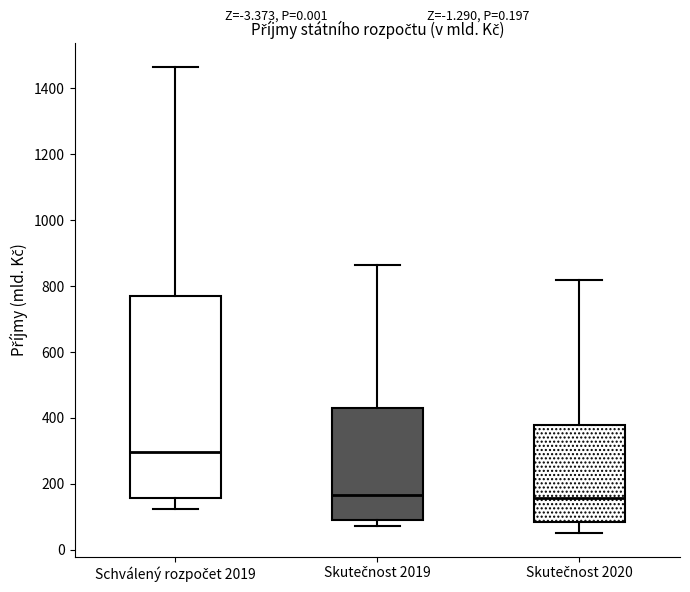

Which box is the tallest, from its lower edge to its upper edge?

Schválený rozpočet 2019